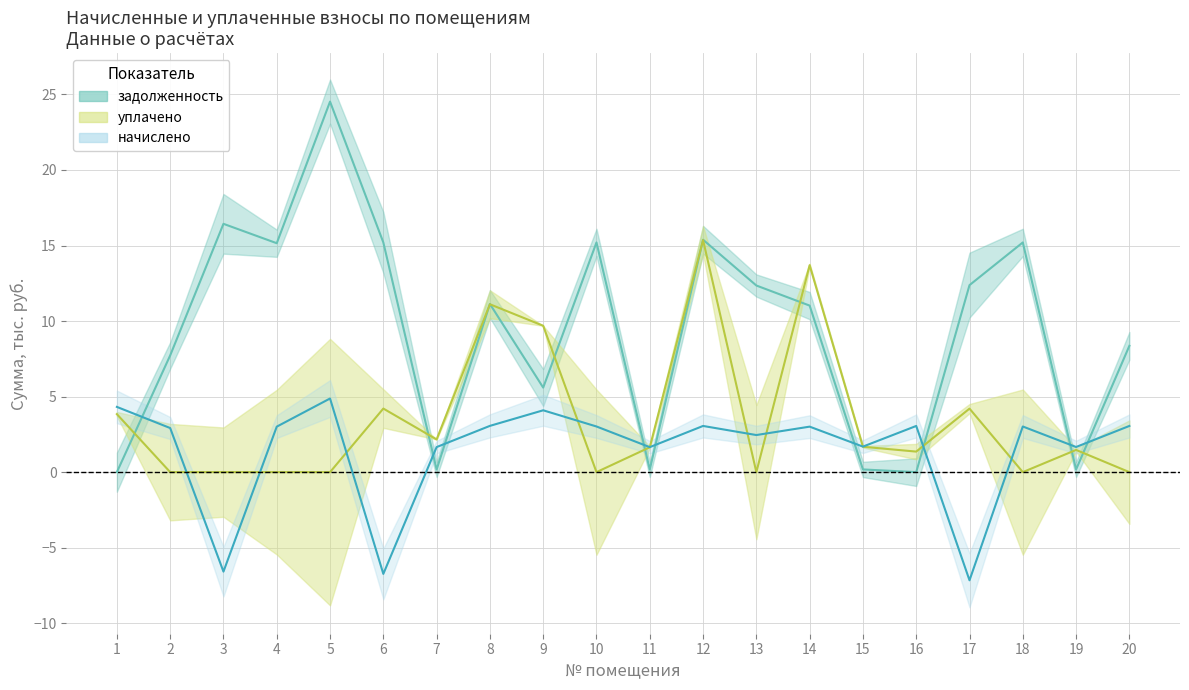

Where is уплачено nearest to the value 7?

9